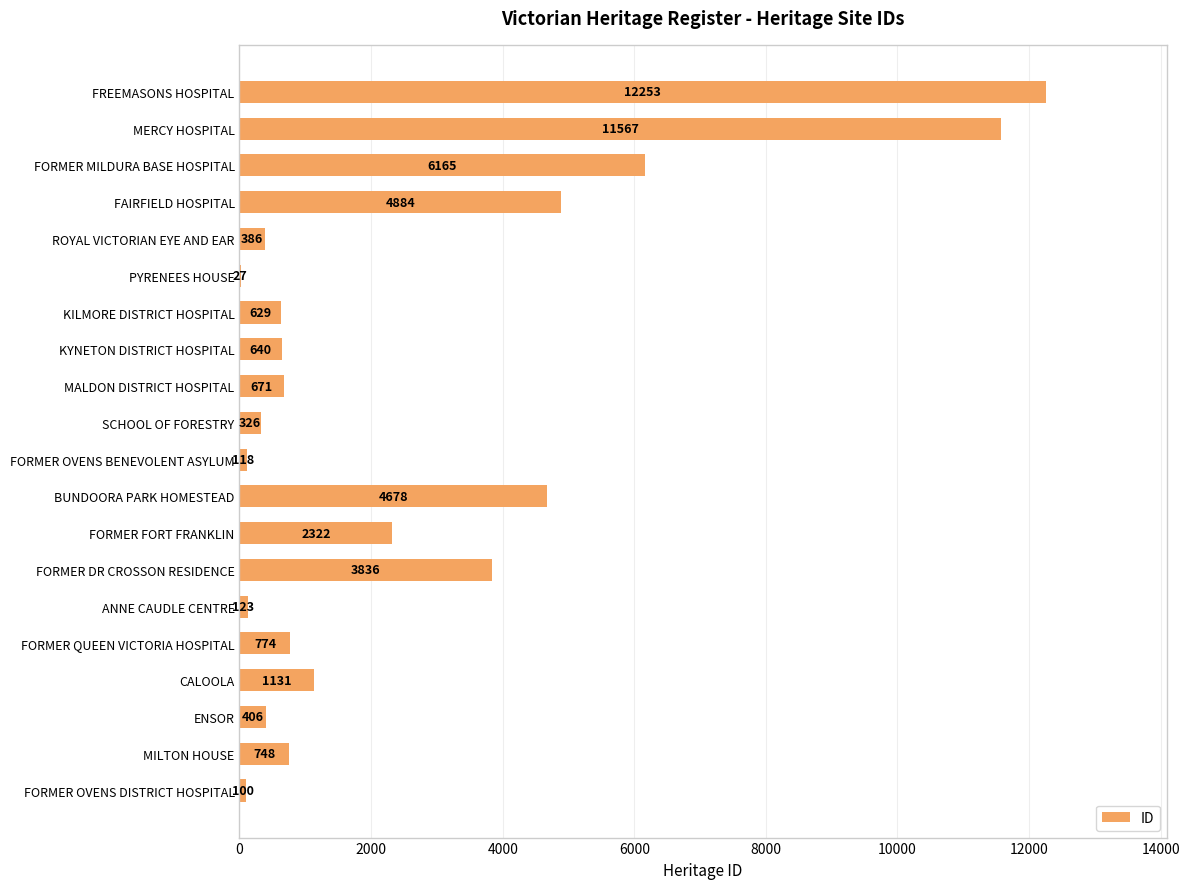

What is the sum of all values?

51784